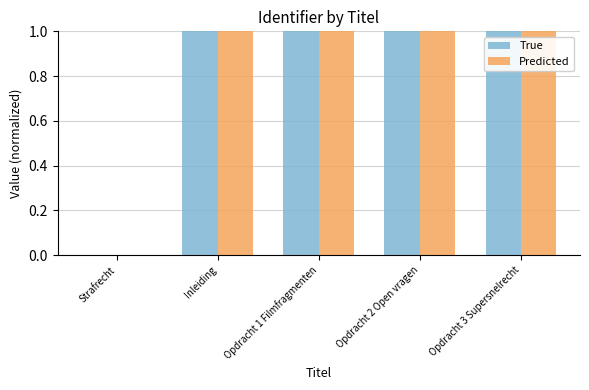

Does the chart contain stacked bars?

No